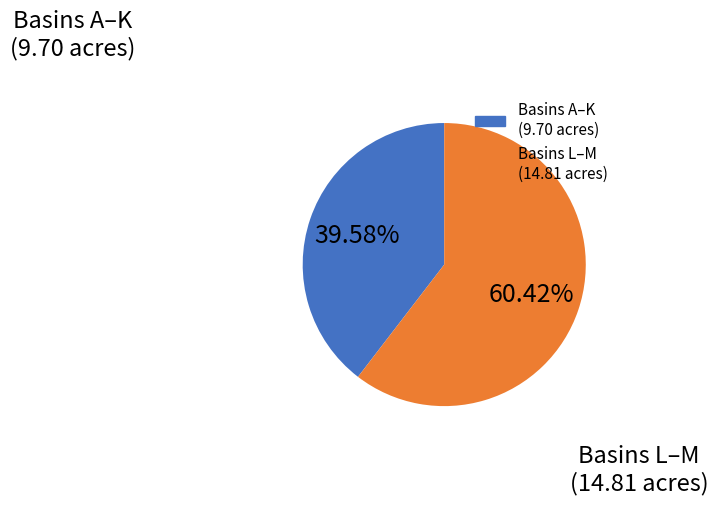

Is there a majority slice in this chart?

Yes